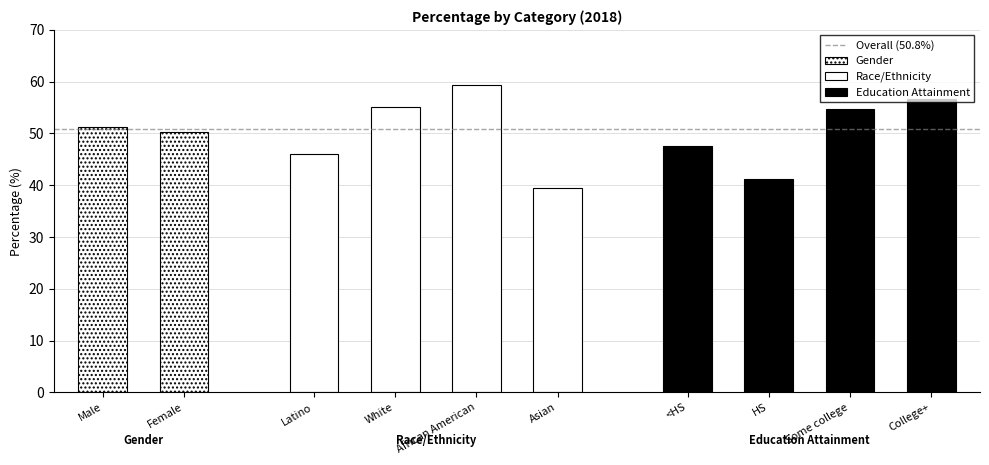

How many data points in Race/Ethnicity are less than 55?

2